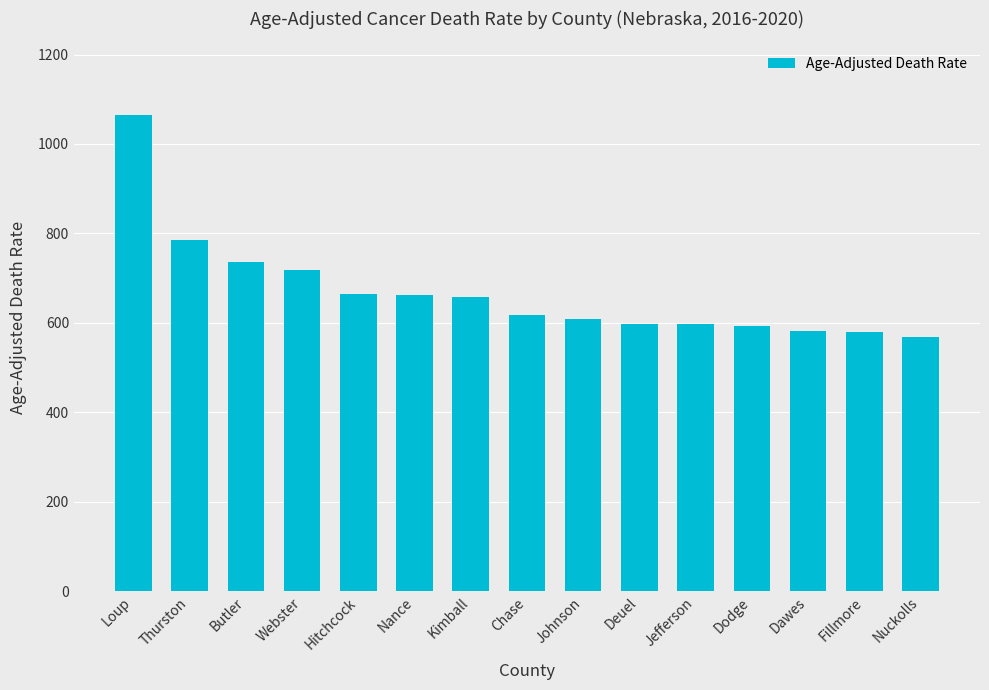

How many bars are there in total?

15